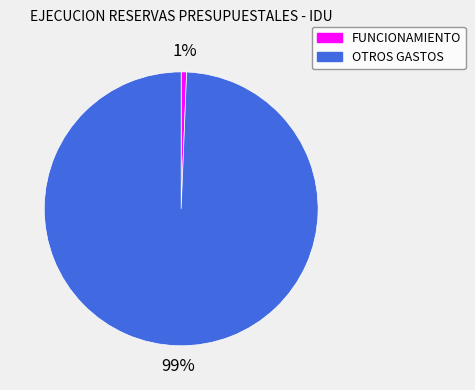

To the nearest percent, what is the average slice percentage?

50%